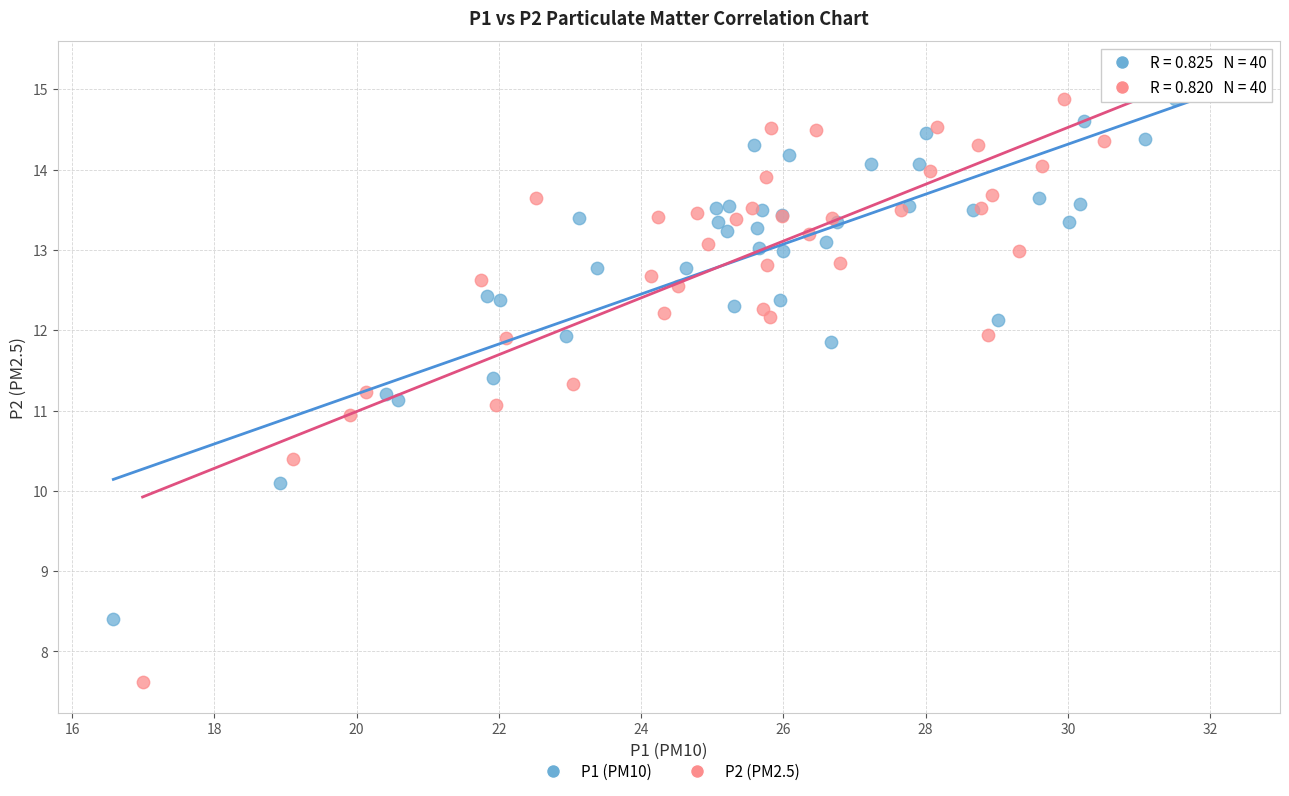

Which series contains the lowest Y value?

P2 (PM2.5)